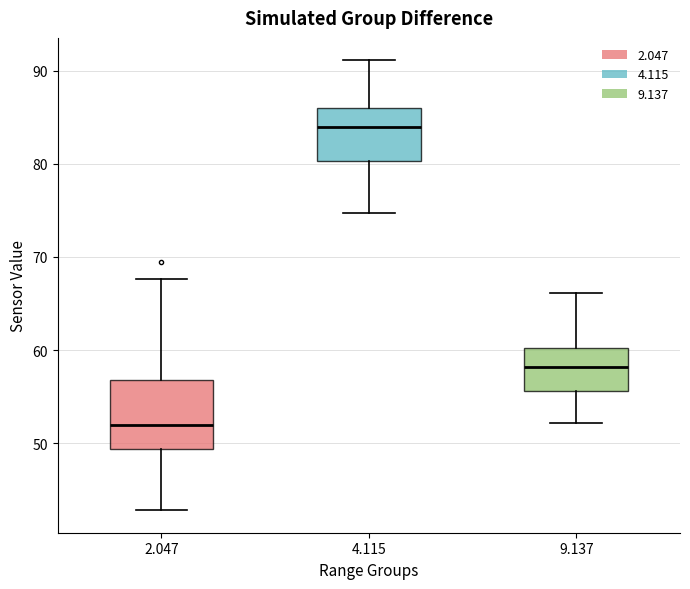

Which box's median line is the highest?

4.115